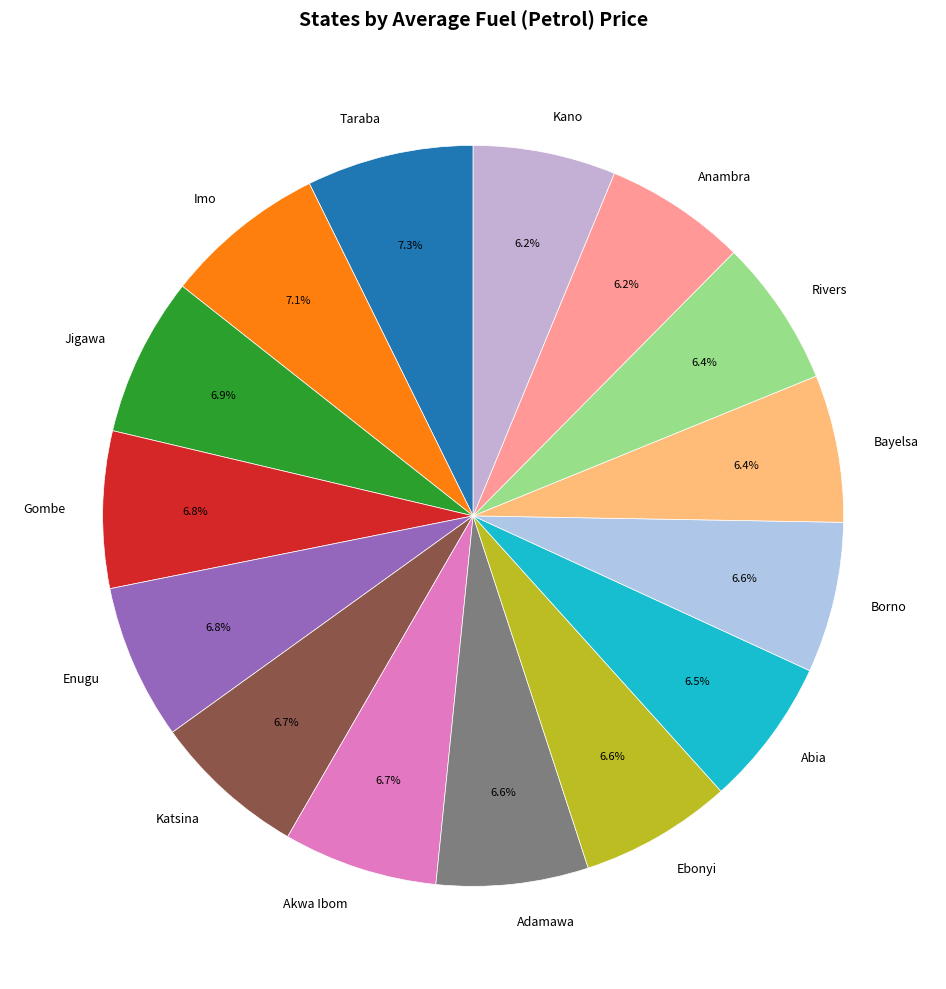

What portion of the pie excludes Imo?

92.9%